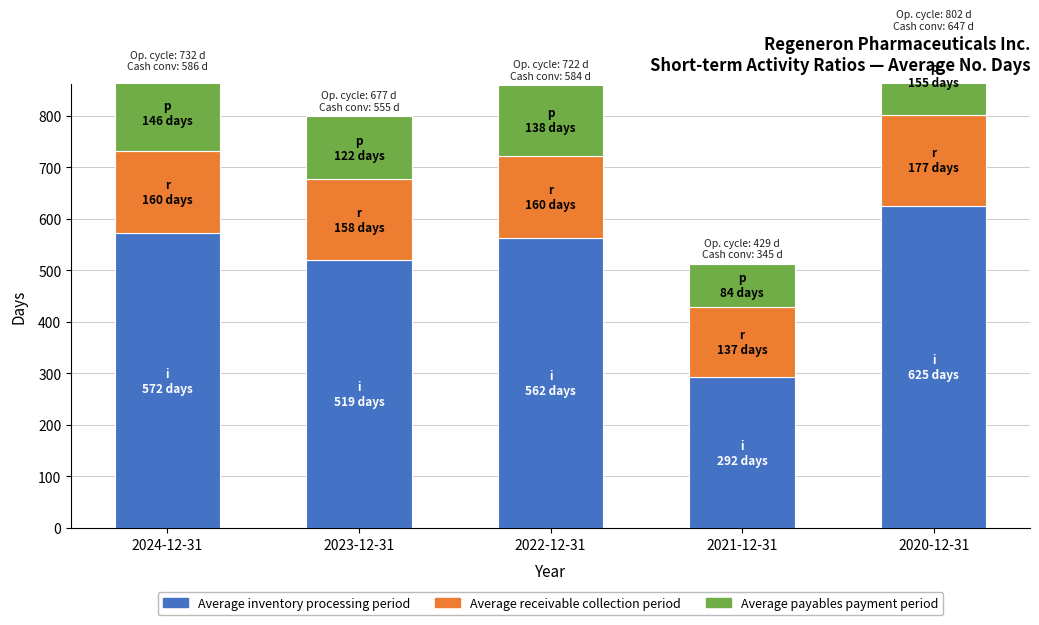

What is the difference between the highest and lowest values at 2024-12-31?

426